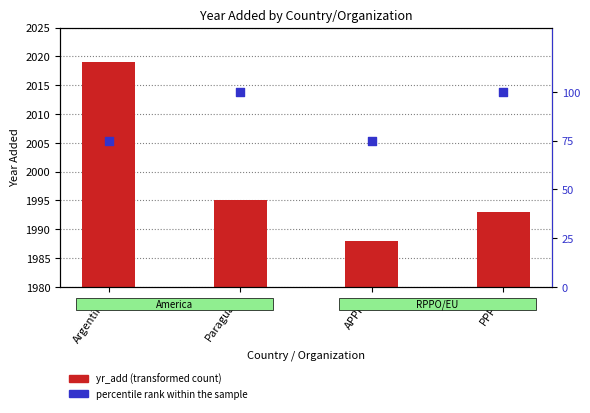

What is the total value across all series at Paraguay?

2095